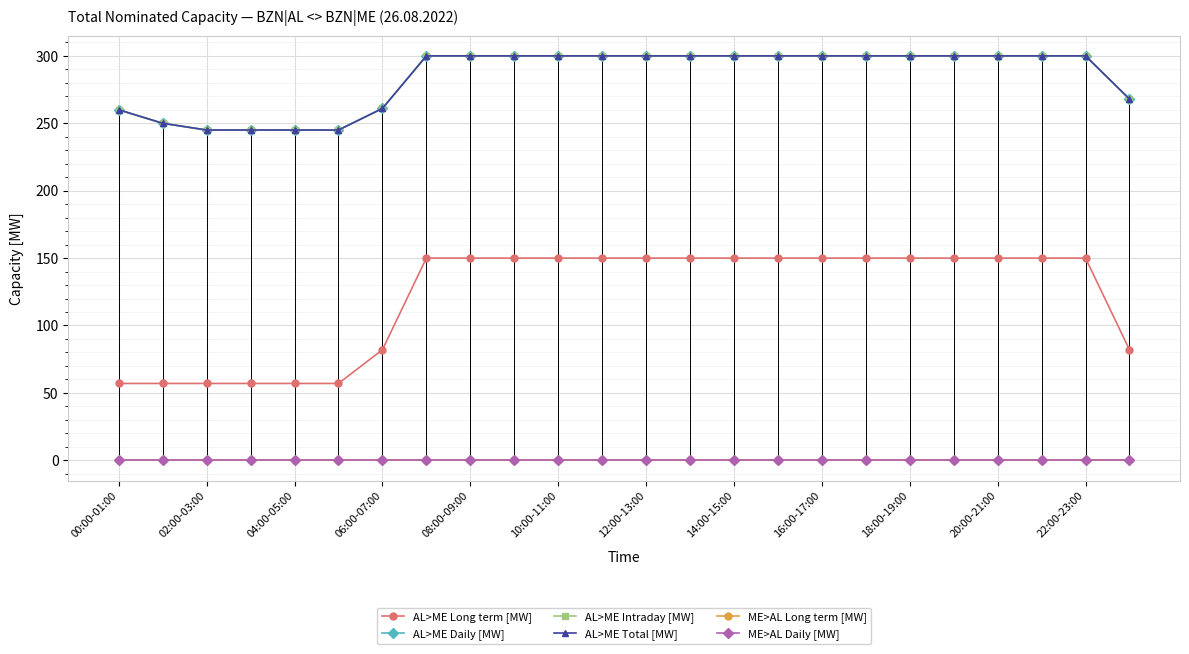

At which label does AL>ME Intraday [MW] reach its minimum?

02:00-03:00